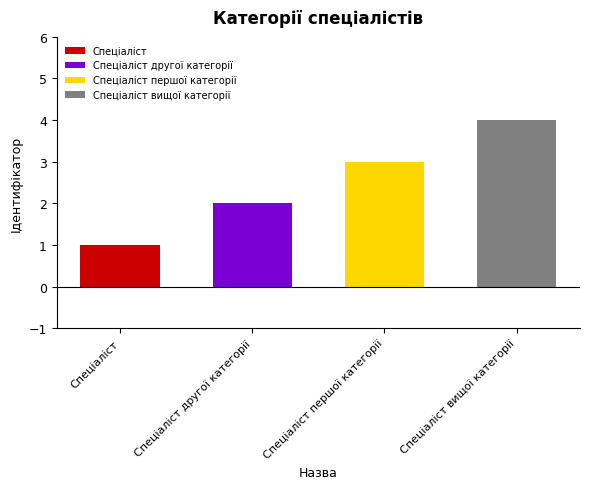

Reading right to left, transcribe all the data shown in this chart.

Спеціаліст вищої категорії=4	Спеціаліст першої категорії=3	Спеціаліст другої категорії=2	Спеціаліст=1